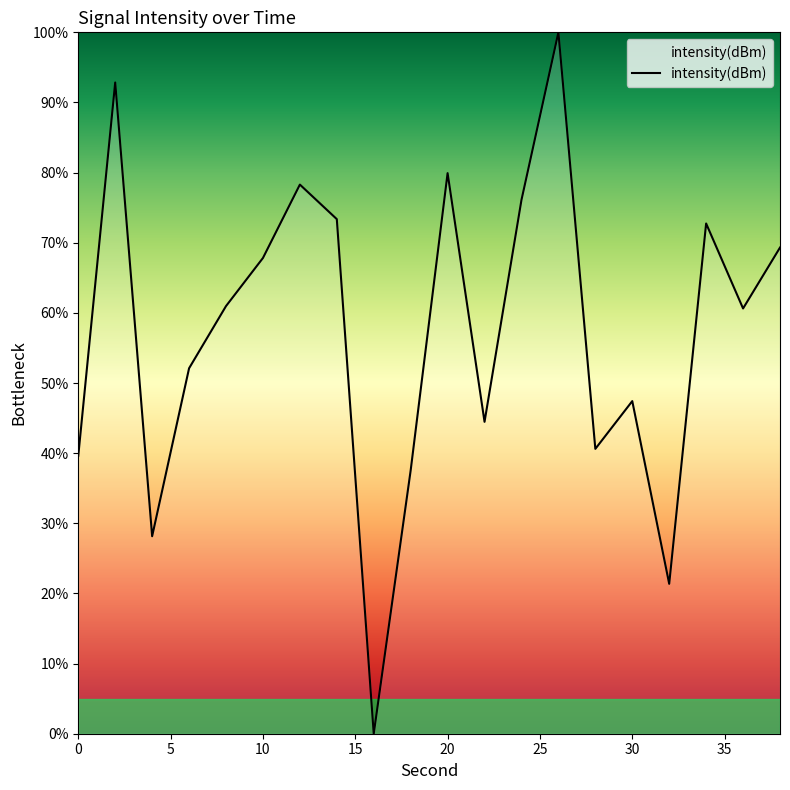

What is the sum of all values?

1143.3